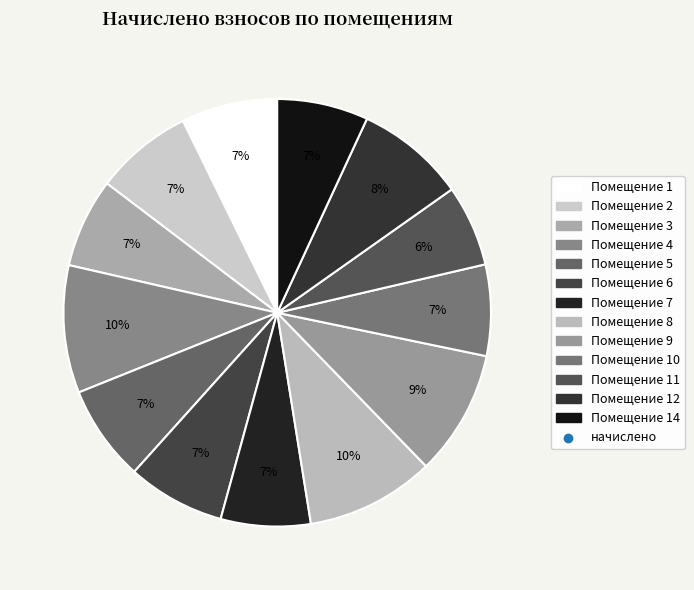

Count the number of slices in the pie.

13